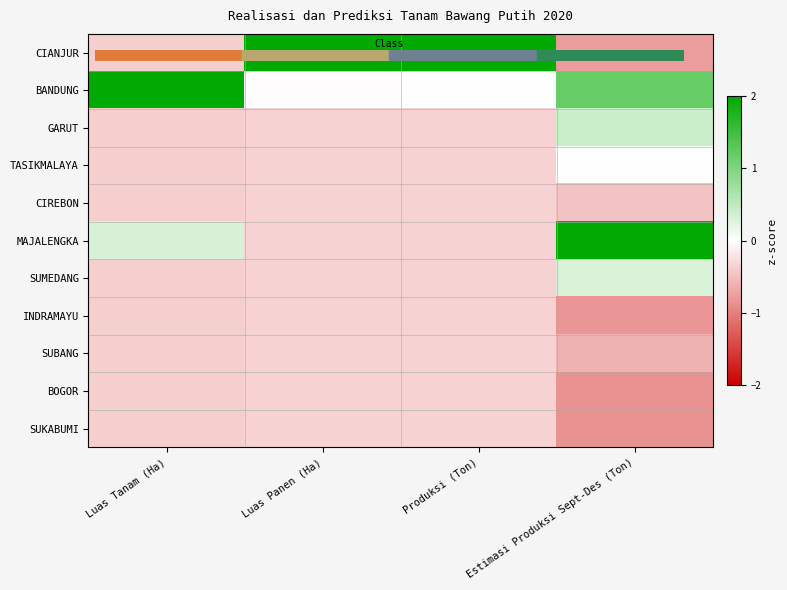

Reading left to right, transcribe all the data shown in this chart.

CIANJUR: Luas Tanam (Ha)=-0.4	Luas Panen (Ha)=3.1	Produksi (Ton)=3.1	Estimasi Produksi Sept-Des (Ton)=-0.8
BANDUNG: Luas Tanam (Ha)=3.1	Luas Panen (Ha)=-0.0	Produksi (Ton)=-0.0	Estimasi Produksi Sept-Des (Ton)=1.2
GARUT: Luas Tanam (Ha)=-0.4	Luas Panen (Ha)=-0.3	Produksi (Ton)=-0.3	Estimasi Produksi Sept-Des (Ton)=0.4
TASIKMALAYA: Luas Tanam (Ha)=-0.4	Luas Panen (Ha)=-0.3	Produksi (Ton)=-0.3	Estimasi Produksi Sept-Des (Ton)=-0.0
CIREBON: Luas Tanam (Ha)=-0.4	Luas Panen (Ha)=-0.3	Produksi (Ton)=-0.3	Estimasi Produksi Sept-Des (Ton)=-0.5
MAJALENGKA: Luas Tanam (Ha)=0.3	Luas Panen (Ha)=-0.3	Produksi (Ton)=-0.3	Estimasi Produksi Sept-Des (Ton)=2.4
SUMEDANG: Luas Tanam (Ha)=-0.4	Luas Panen (Ha)=-0.3	Produksi (Ton)=-0.3	Estimasi Produksi Sept-Des (Ton)=0.3
INDRAMAYU: Luas Tanam (Ha)=-0.4	Luas Panen (Ha)=-0.3	Produksi (Ton)=-0.3	Estimasi Produksi Sept-Des (Ton)=-0.8
SUBANG: Luas Tanam (Ha)=-0.4	Luas Panen (Ha)=-0.3	Produksi (Ton)=-0.3	Estimasi Produksi Sept-Des (Ton)=-0.6
BOGOR: Luas Tanam (Ha)=-0.4	Luas Panen (Ha)=-0.3	Produksi (Ton)=-0.3	Estimasi Produksi Sept-Des (Ton)=-0.9
SUKABUMI: Luas Tanam (Ha)=-0.4	Luas Panen (Ha)=-0.3	Produksi (Ton)=-0.3	Estimasi Produksi Sept-Des (Ton)=-0.9